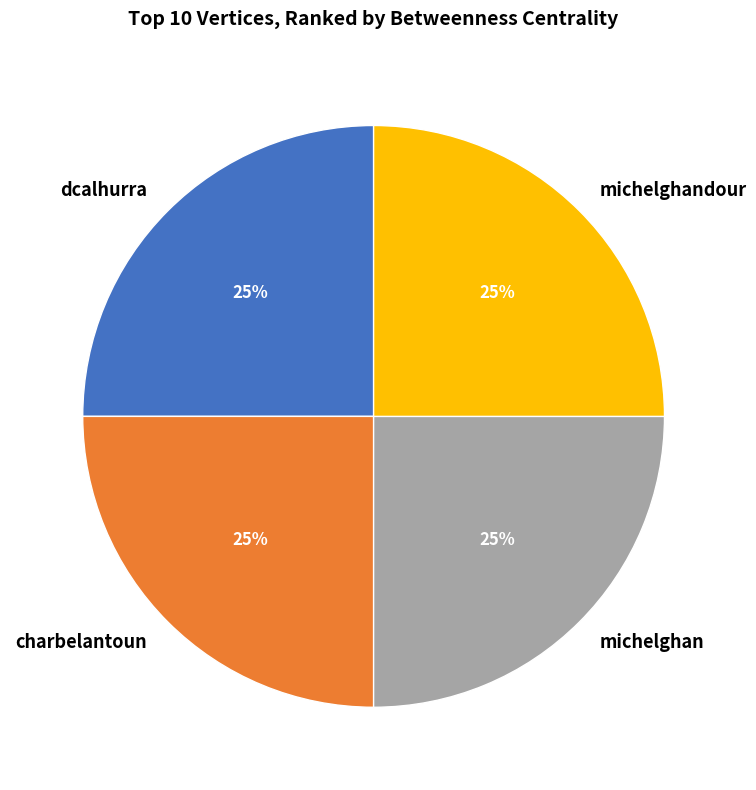

To the nearest percent, what is the average slice percentage?

25%